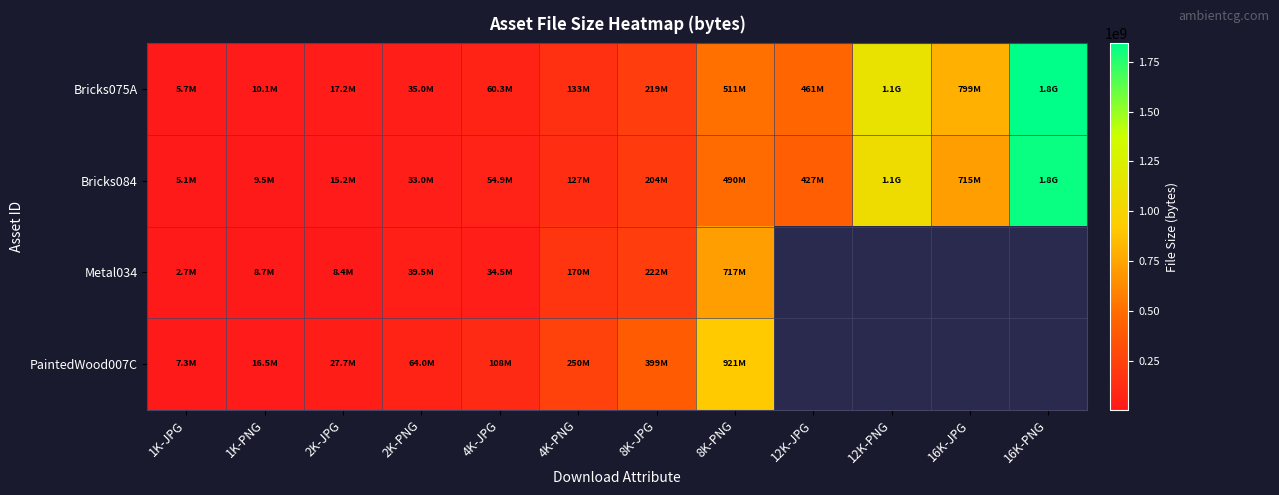

Is the value of Bricks075A at 8K-JPG greater than the value of Metal034 at 1K-PNG?

Yes